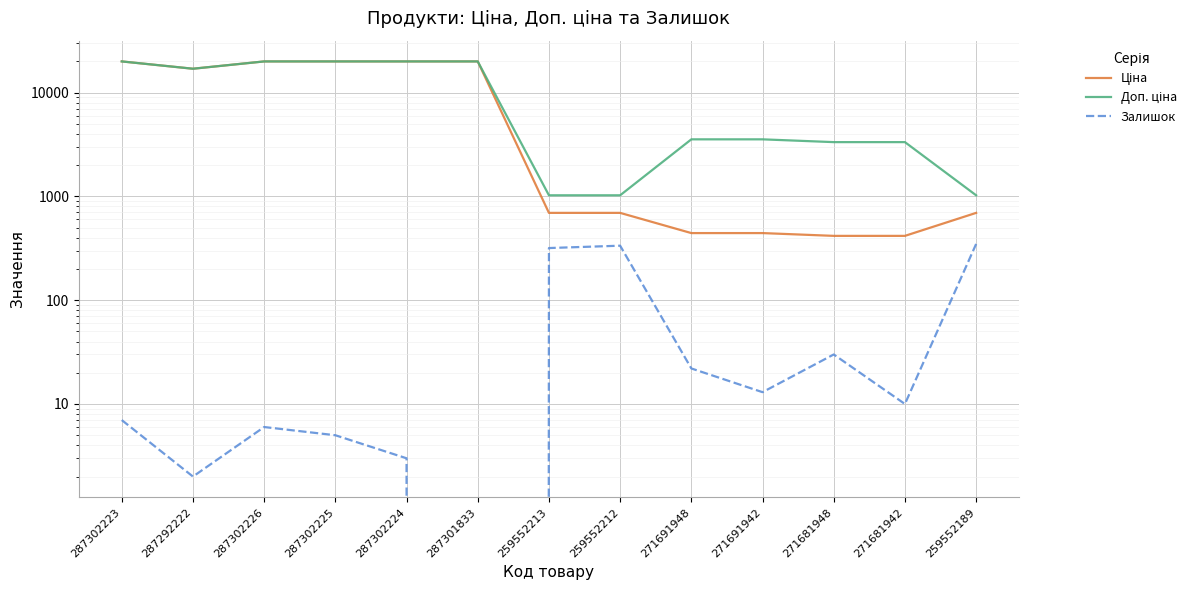

Which category has the highest value in the Залишок series?

259552189